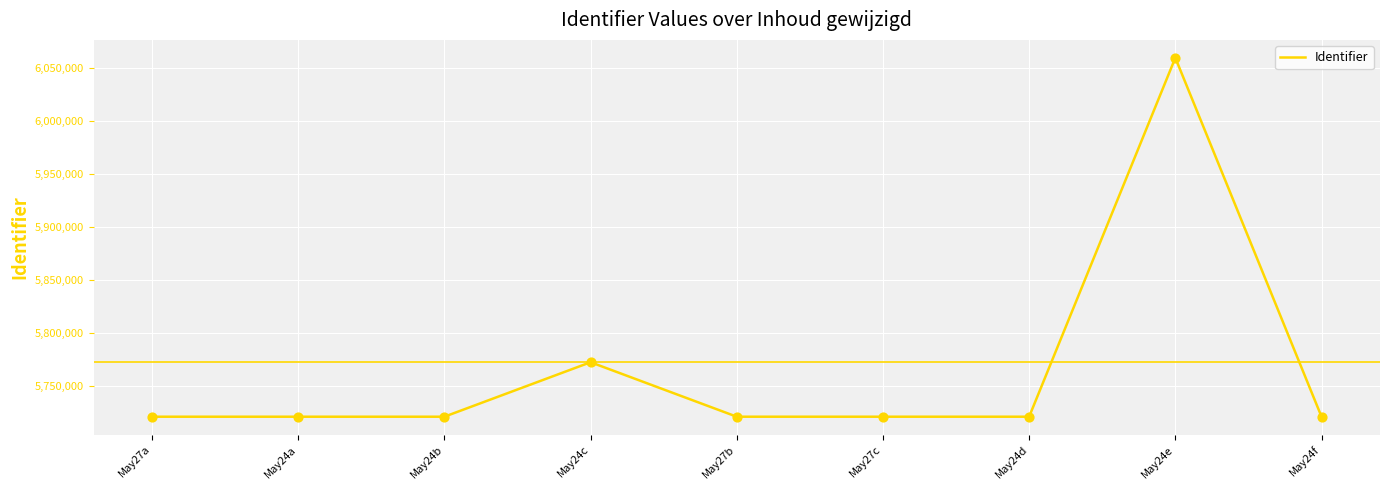

Approximately how many times larger is the value at May24b compared to May27c?

1.0